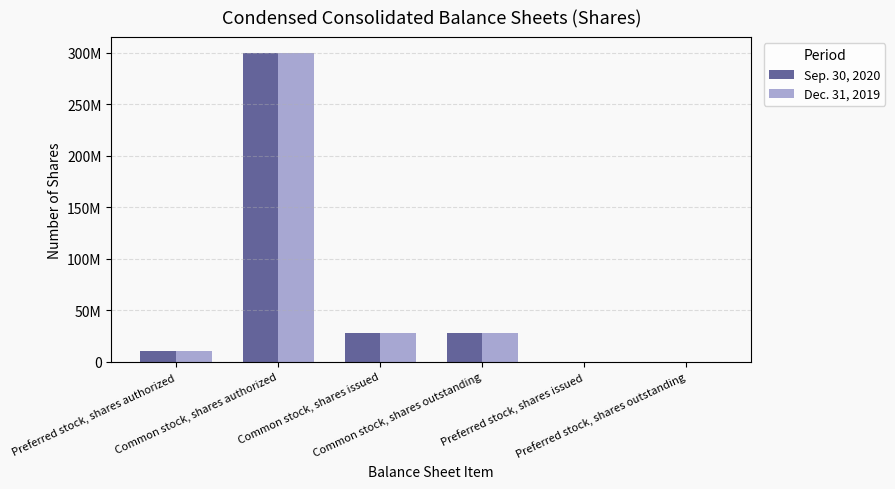

Between Common stock, shares authorized and Preferred stock, shares authorized, which is larger?

Common stock, shares authorized